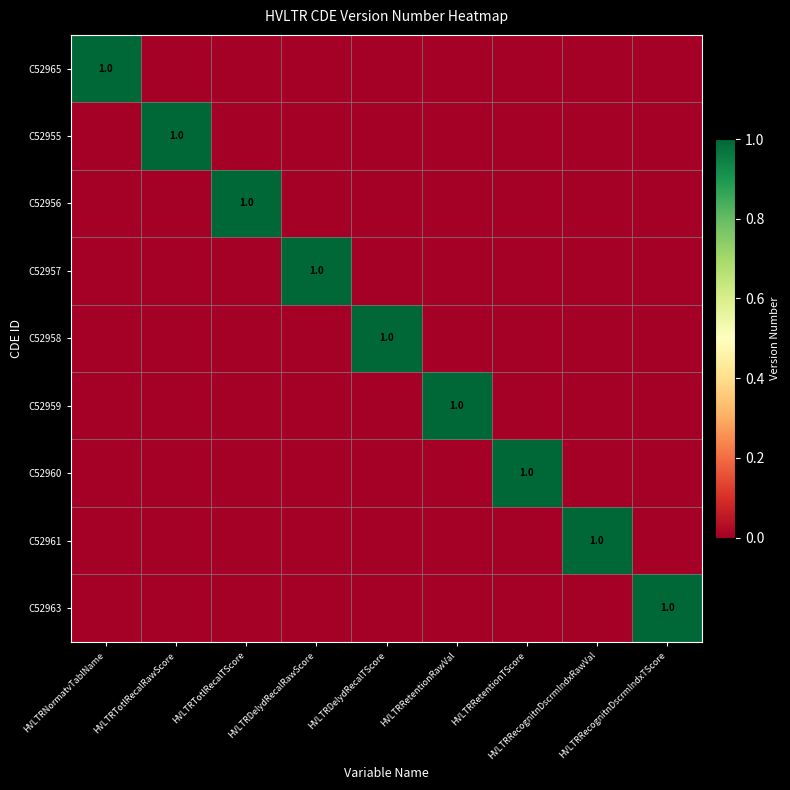

What is the difference between the maximum and second lowest values in the C52957 series?

1